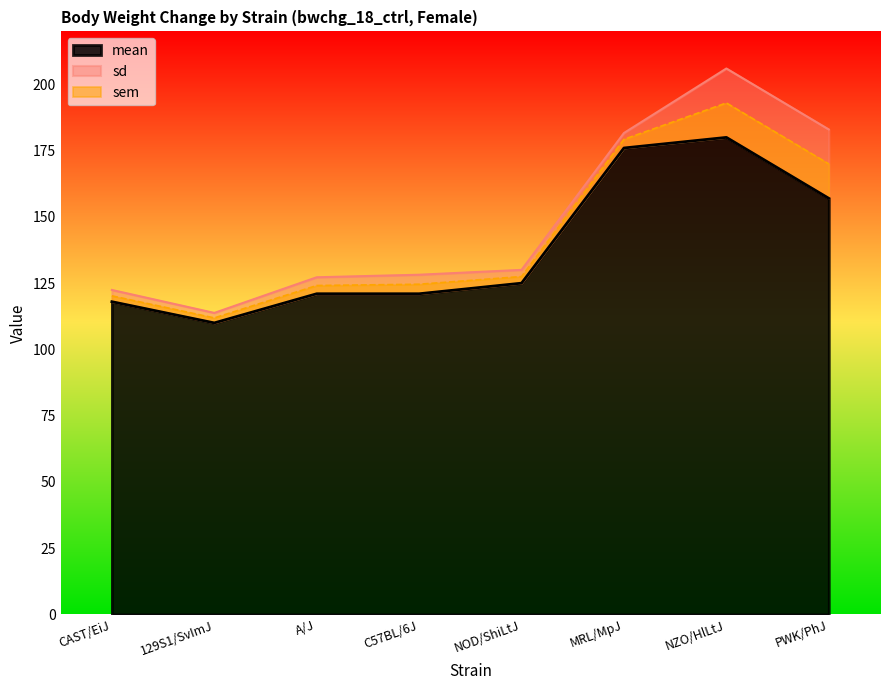

What is the sum of the sem values at CAST/EiJ and 129S1/SvImJ?

4.1